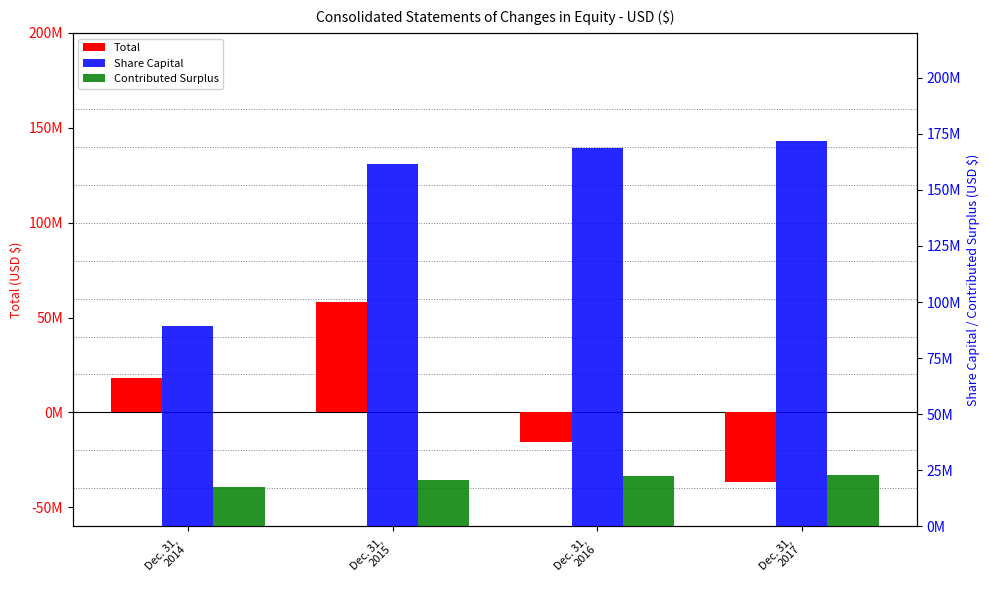

At Dec. 31,
2017, list the series in order from largest to smallest.

Share Capital, Contributed Surplus, Total